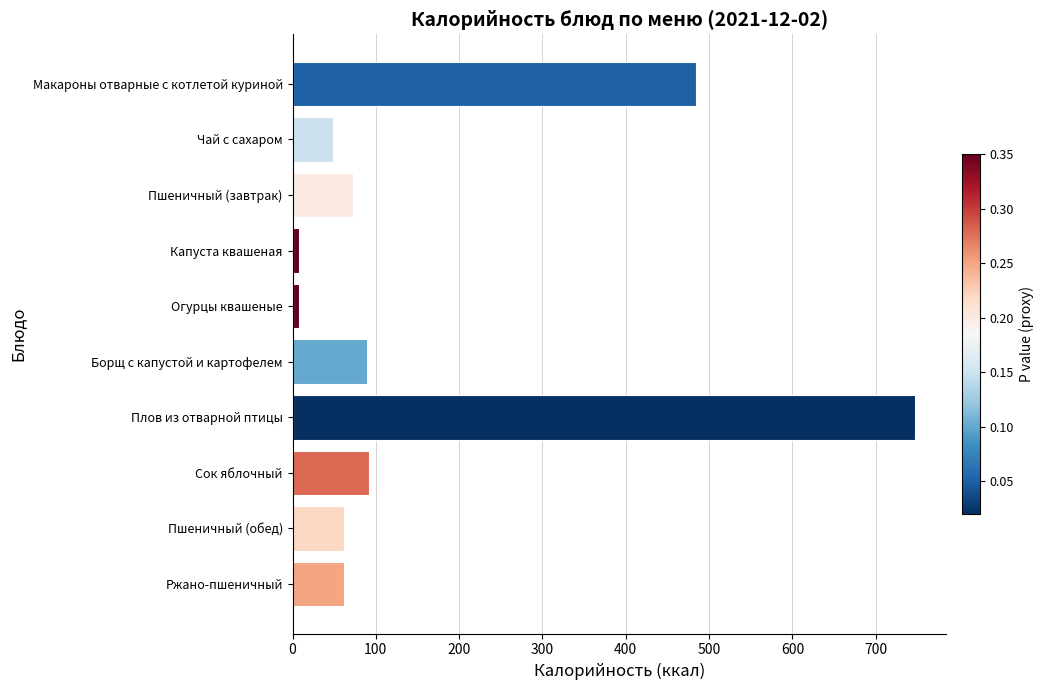

What is the minimum value shown in the chart?

7.8